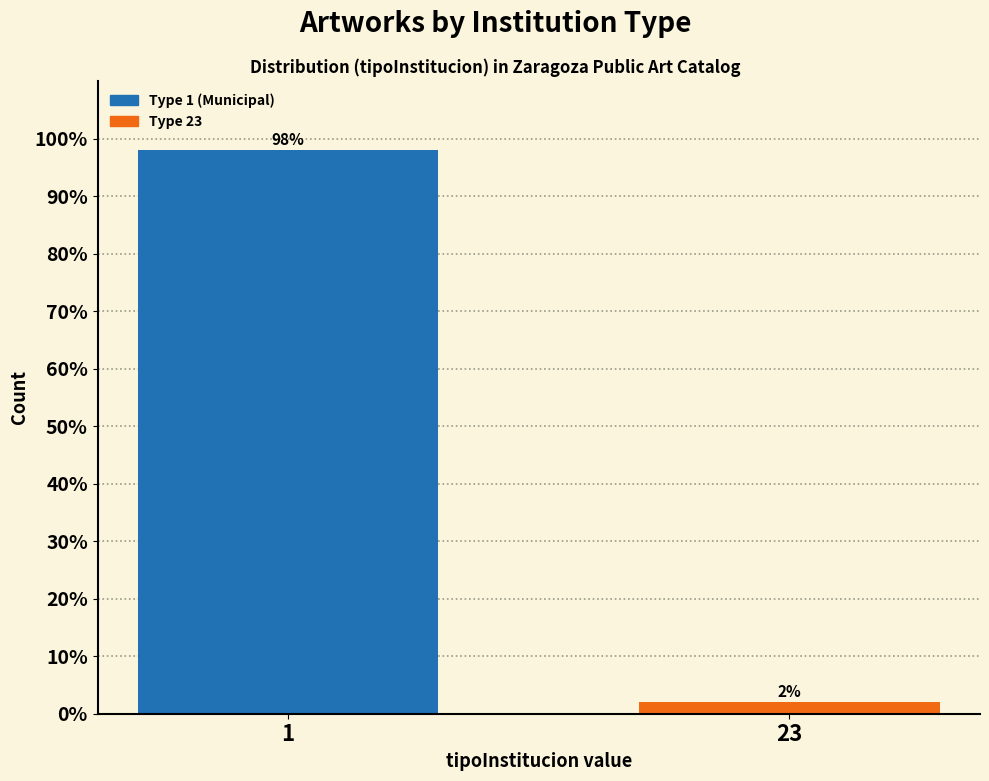

Reading left to right, extract all data points from this chart.

1=98	23=2